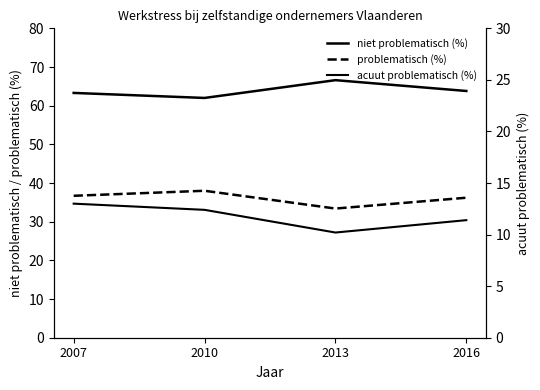

What is the difference between the highest and lowest values at 2007?

50.3